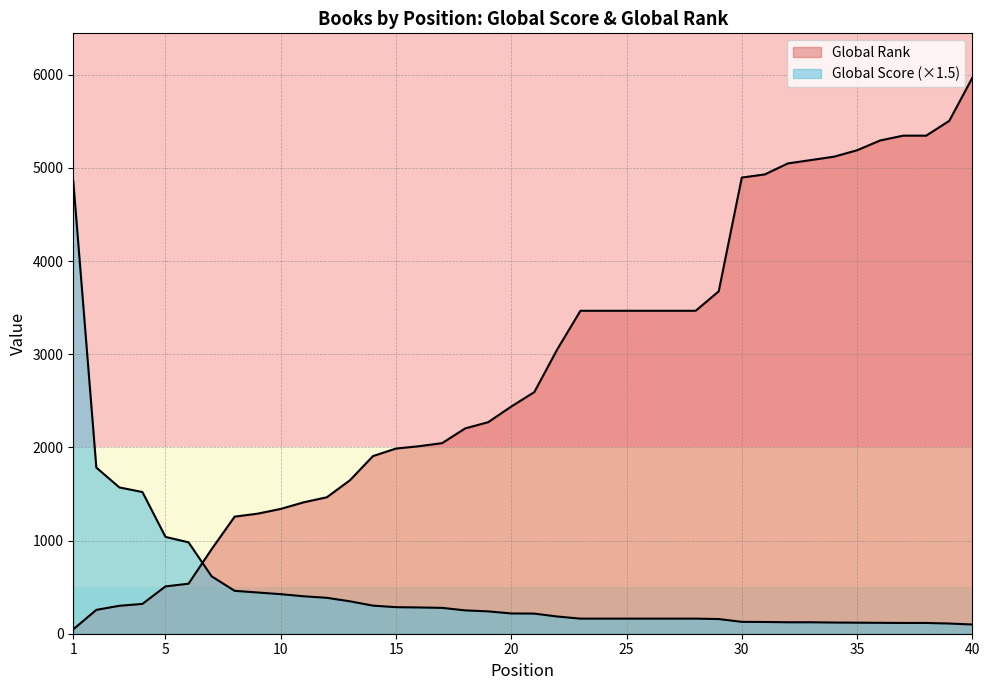

How many data points does each series have?

40